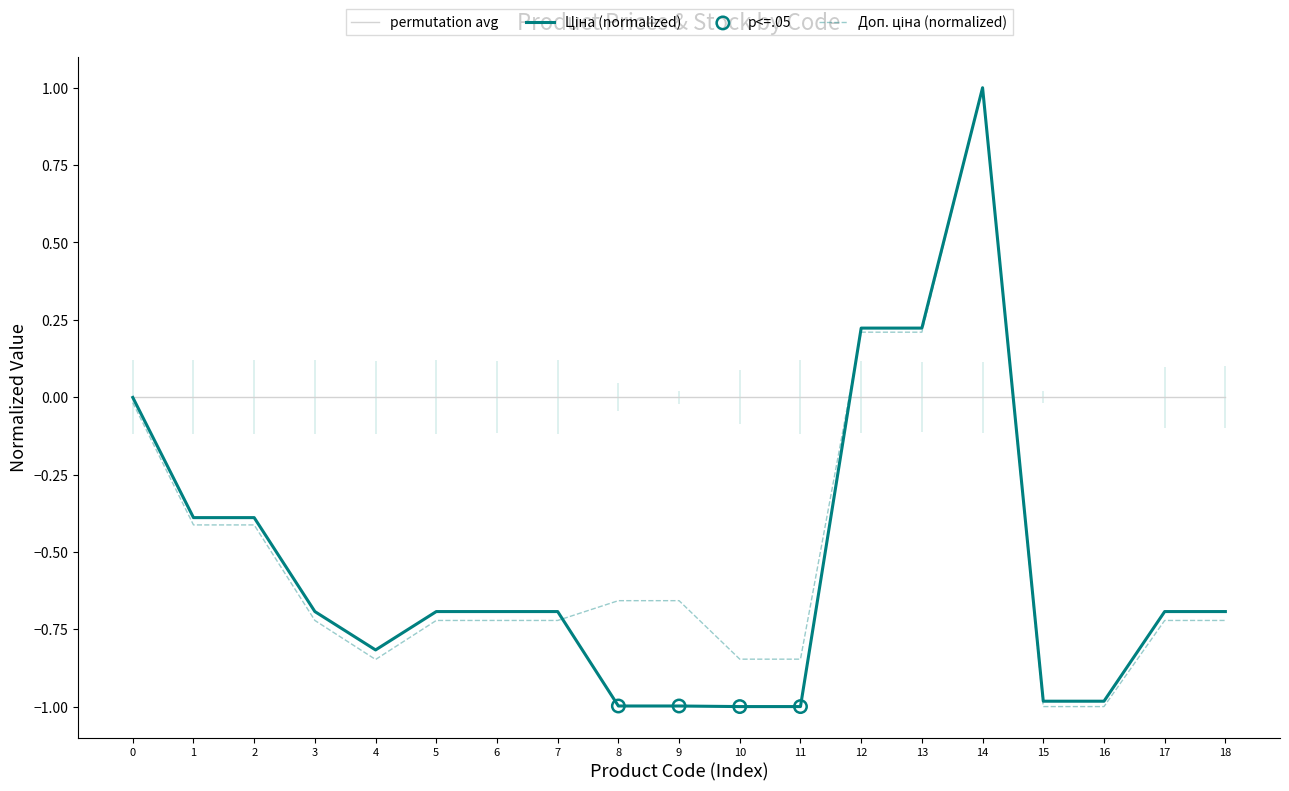

Which series has the largest total across all categories?

Доп. ціна